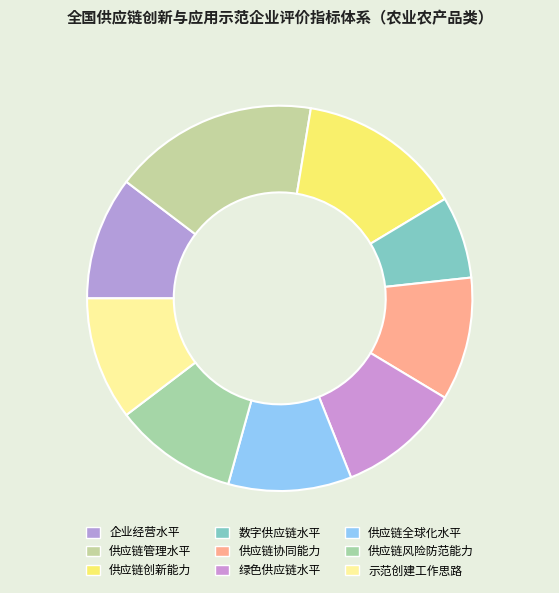

To the nearest percent, what is the combined percentage of 供应链创新能力 and 数字供应链水平?

21%